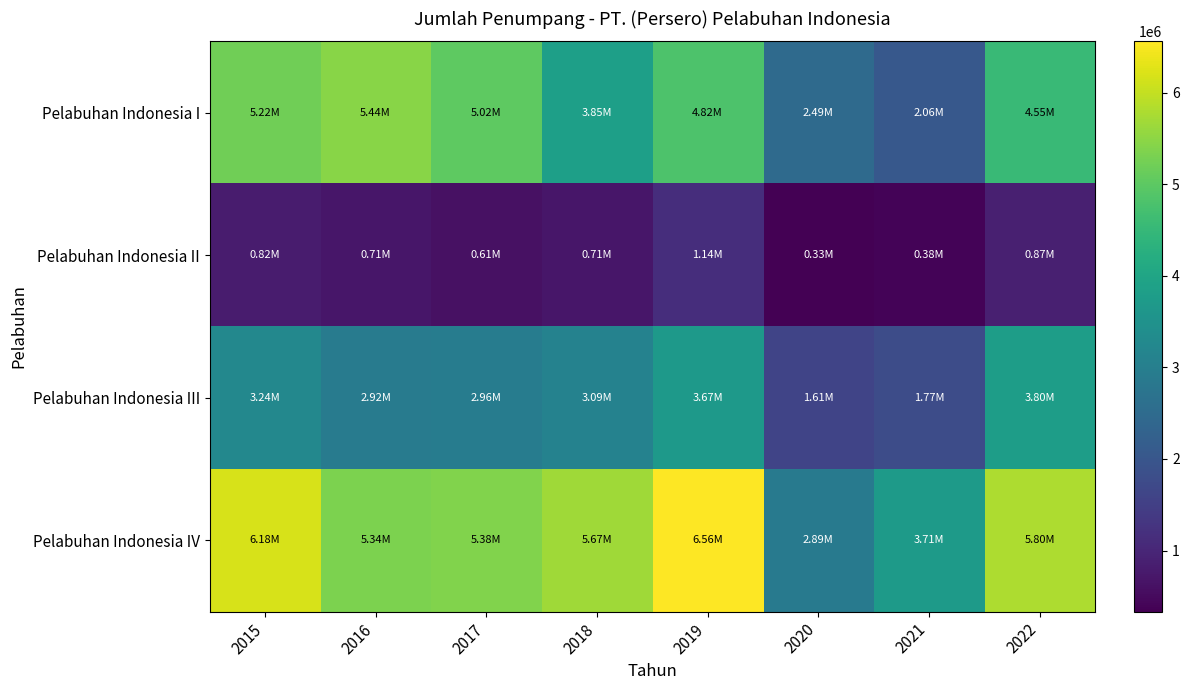

Reading left to right, what are all the values shown in this chart?

Pelabuhan Indonesia I: 2015=5218553	2016=5440151	2017=5022971	2018=3845064	2019=4823582	2020=2487151	2021=2058104	2022=4550263
Pelabuhan Indonesia II: 2015=816735	2016=707033	2017=608115	2018=714931	2019=1138179	2020=333026	2021=384552	2022=874432
Pelabuhan Indonesia III: 2015=3238315	2016=2920636	2017=2957358	2018=3087954	2019=3670116	2020=1607916	2021=1774601	2022=3801902
Pelabuhan Indonesia IV: 2015=6176783	2016=5341925	2017=5375490	2018=5665851	2019=6558844	2020=2885726	2021=3714999	2022=5796957